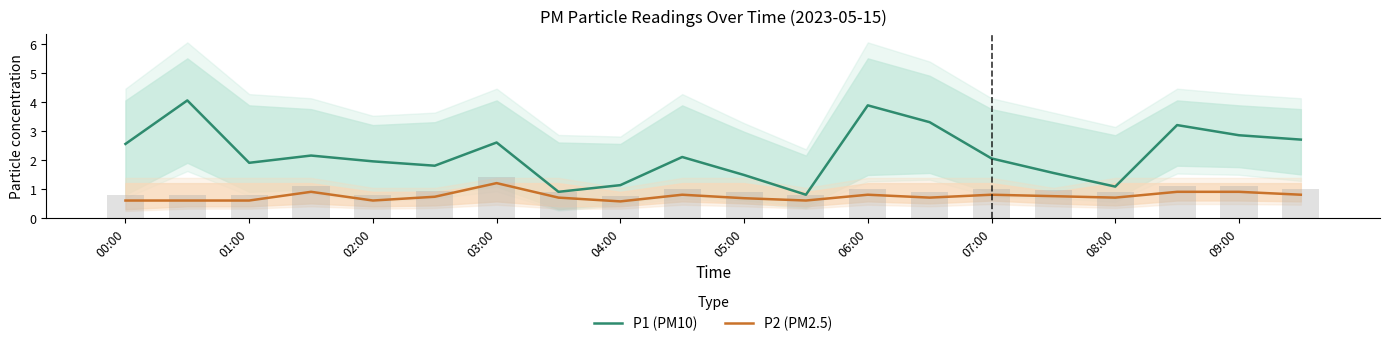

How many data points does each series have?

20